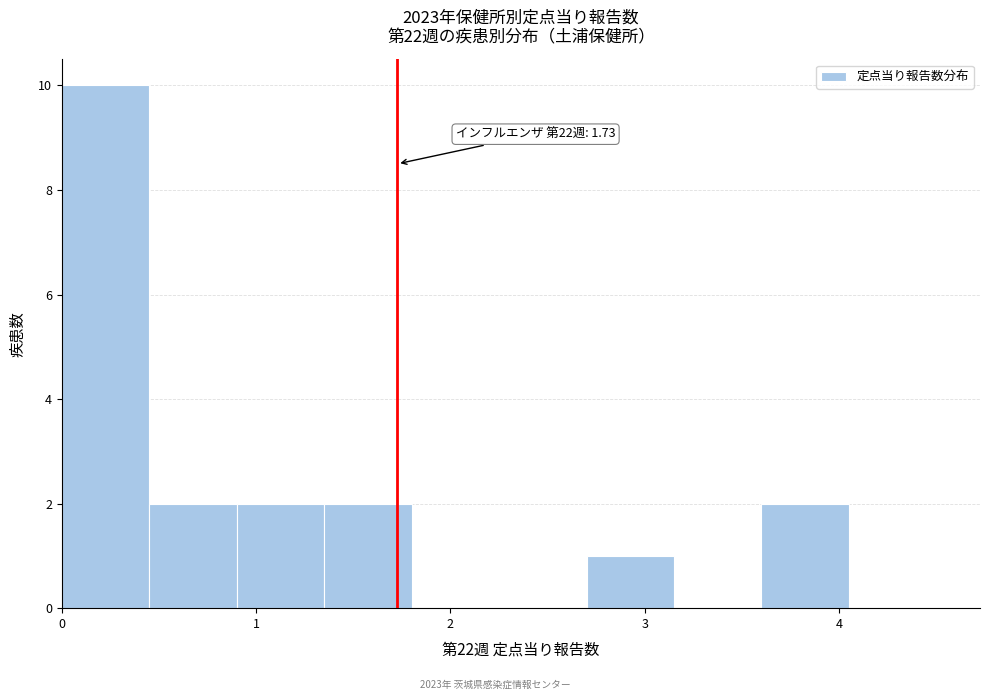

Over which range of the x-axis is the bar tallest?

0.00 to 0.45